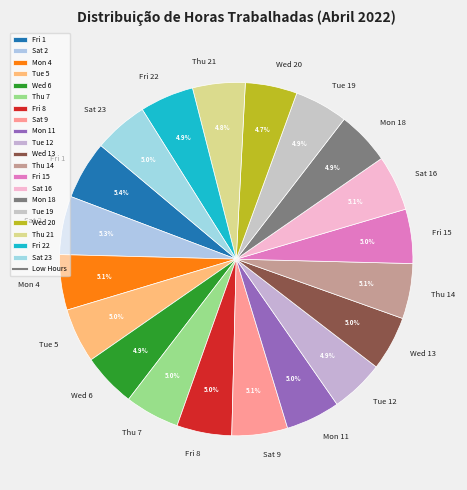

What percentage is the Fri 22 slice, to the nearest percent?

5%